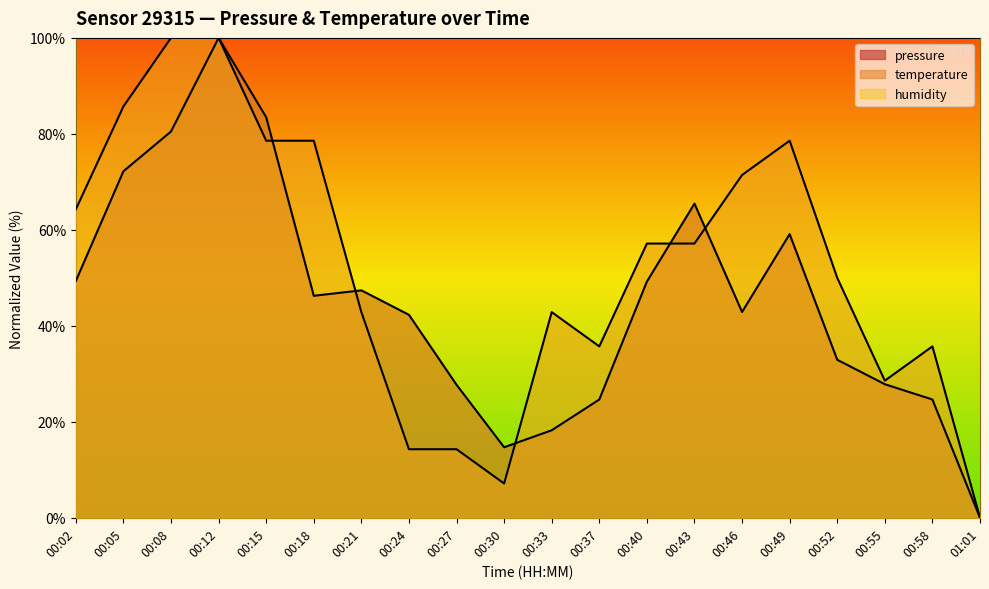

In temperature, how many points are higher than both neighbors (excluding endpoints)?

3